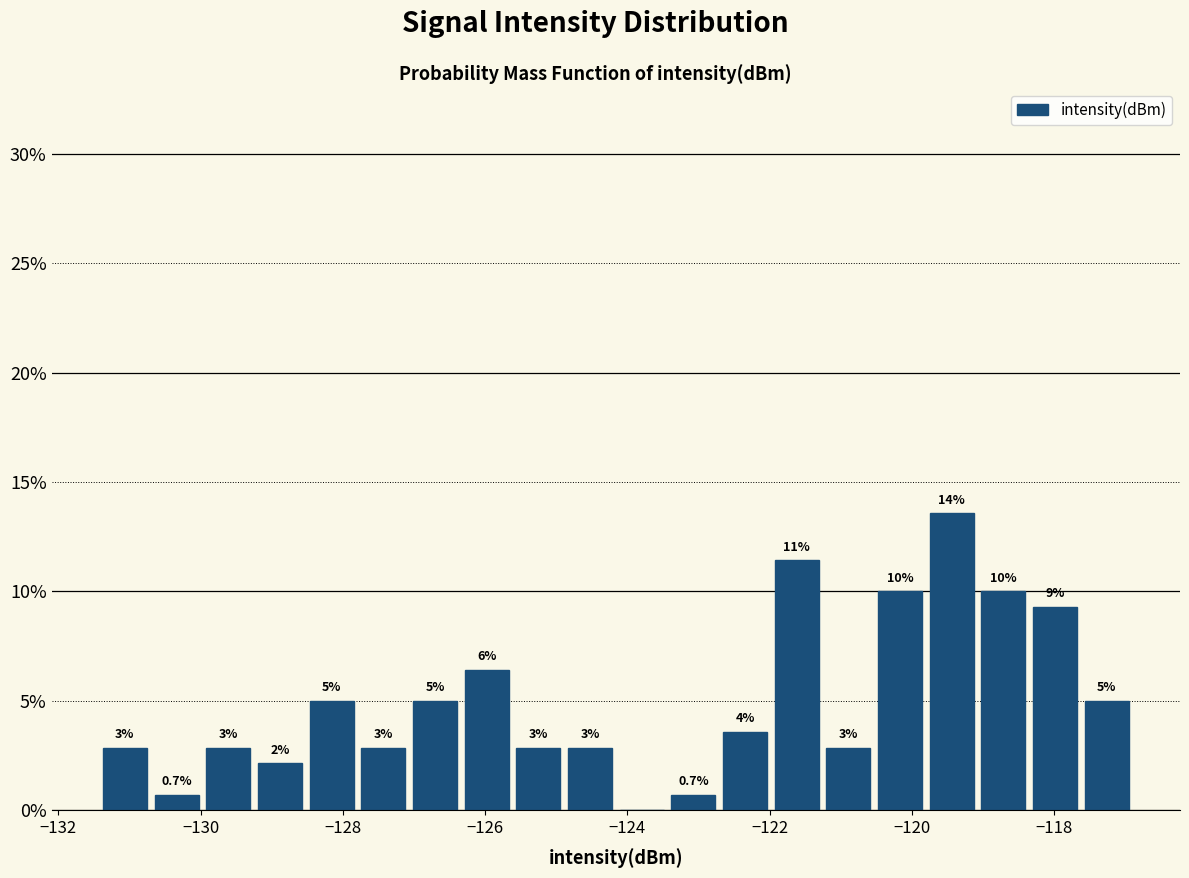

Read against the x-axis, roughly where is the centre of the tallest bar?

-119.4